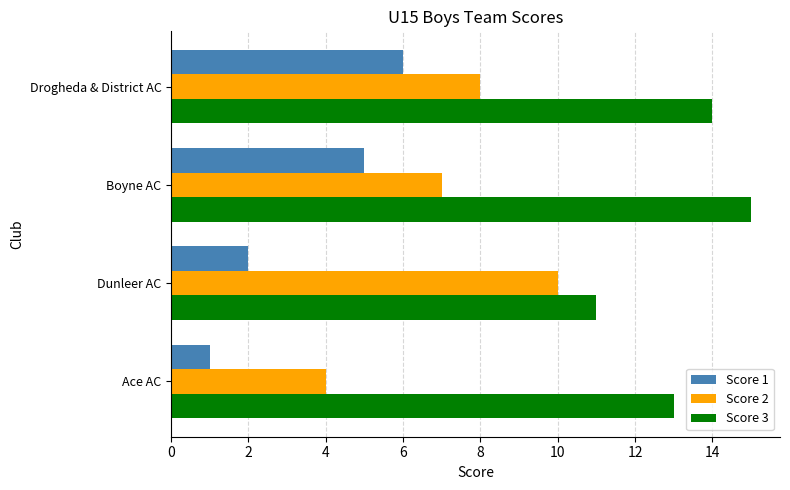

List the series in order of their overall mean, highest first.

Score 3, Score 2, Score 1